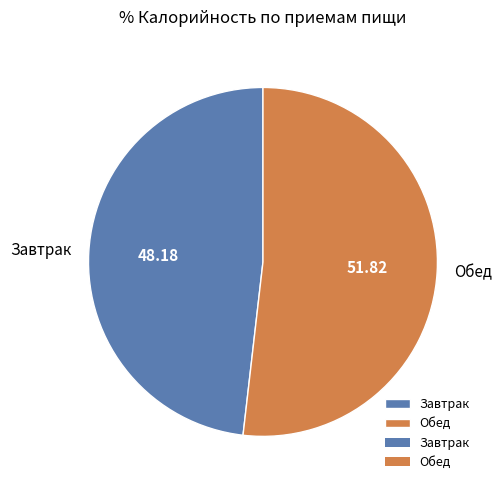

True or false: Обед accounts for 52% of the total.

True